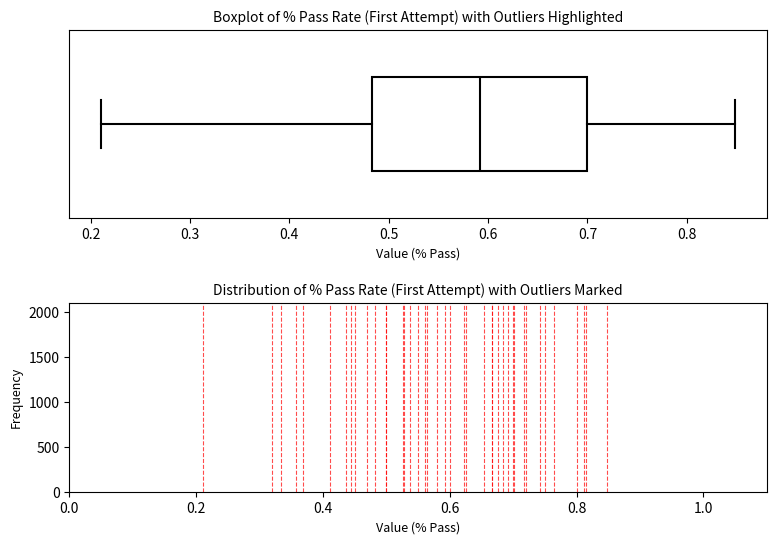

Where is the left edge of the box on the x-axis? The values are not printed on the chart, so give them approximately, as read against the axis.

0.48